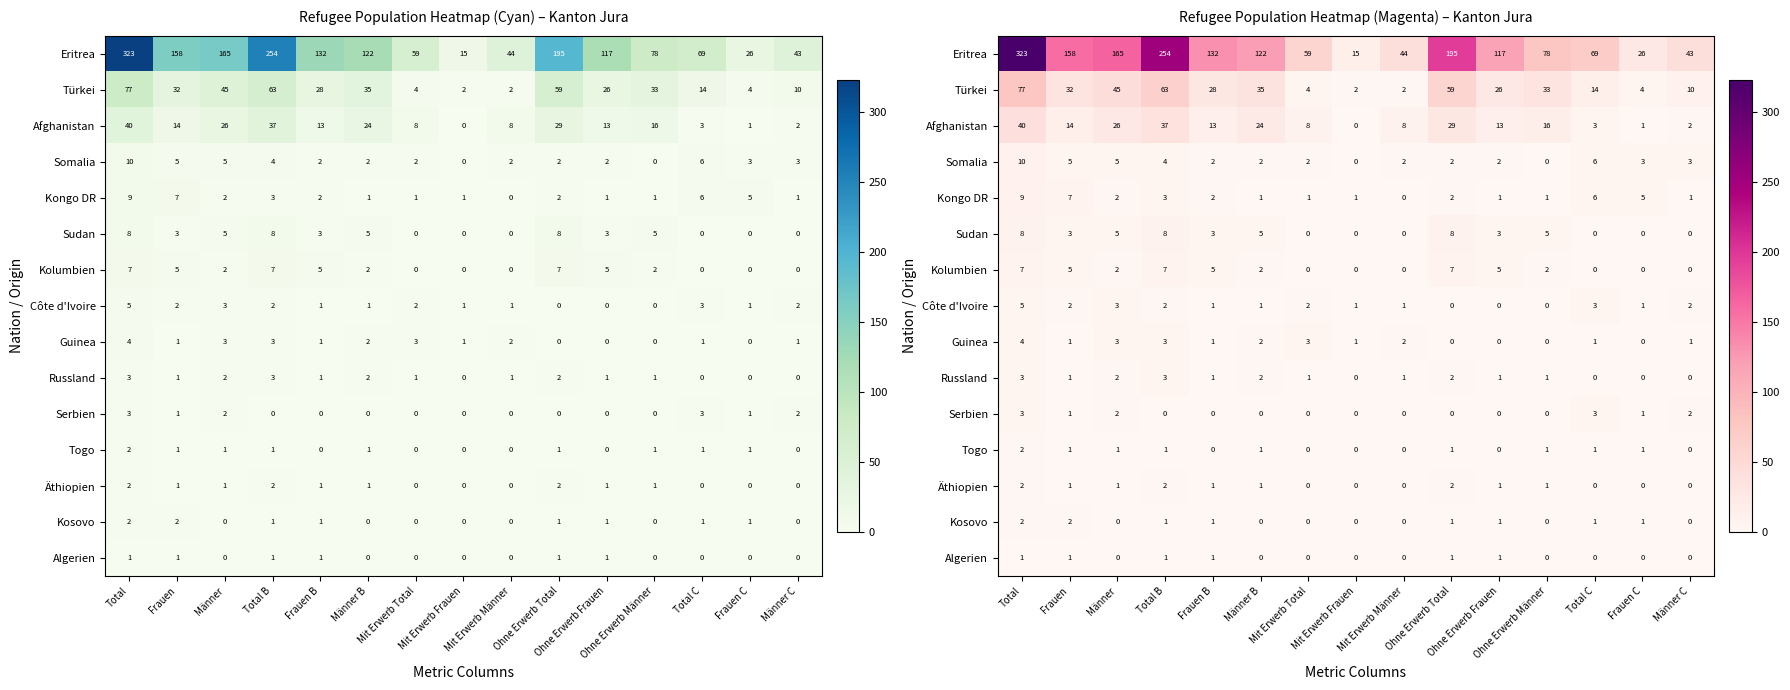

List the series in order of their peak value, highest first.

Eritrea, Türkei, Afghanistan, Somalia, Kongo DR, Sudan, Kolumbien, Côte d'Ivoire, Guinea, Russland, Serbien, Togo, Äthiopien, Kosovo, Algerien